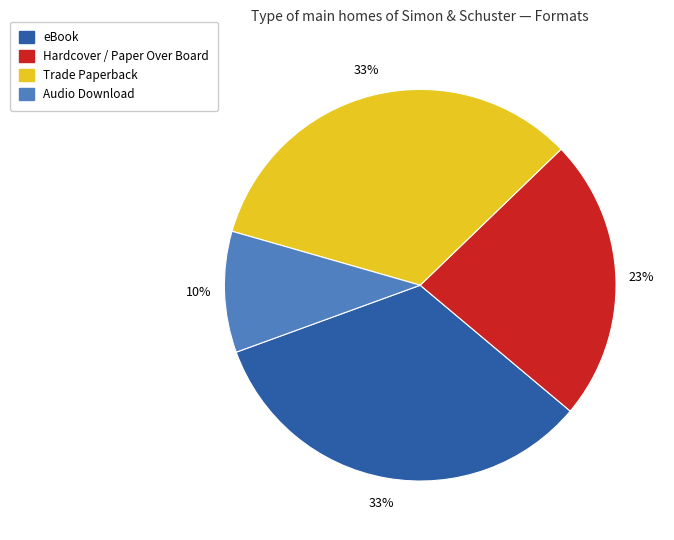

How many slices are in this pie chart?

4